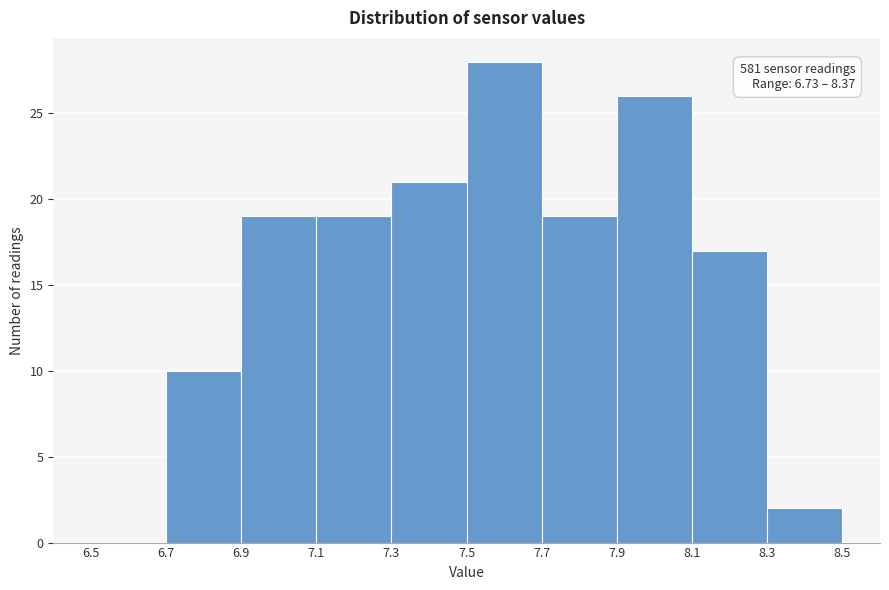

Over which range of the x-axis is the bar tallest?

7.5 to 7.7